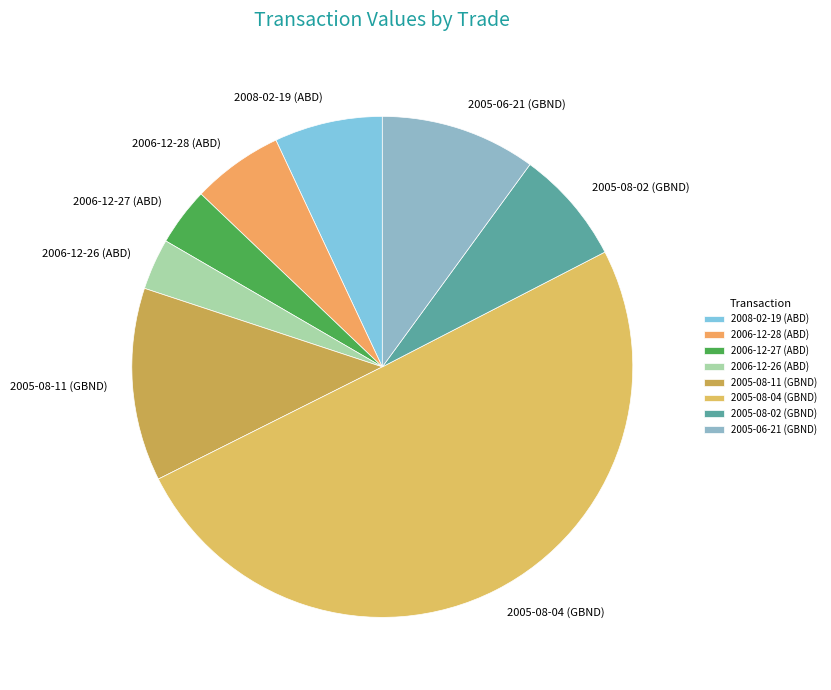

Count the number of slices in the pie.

8